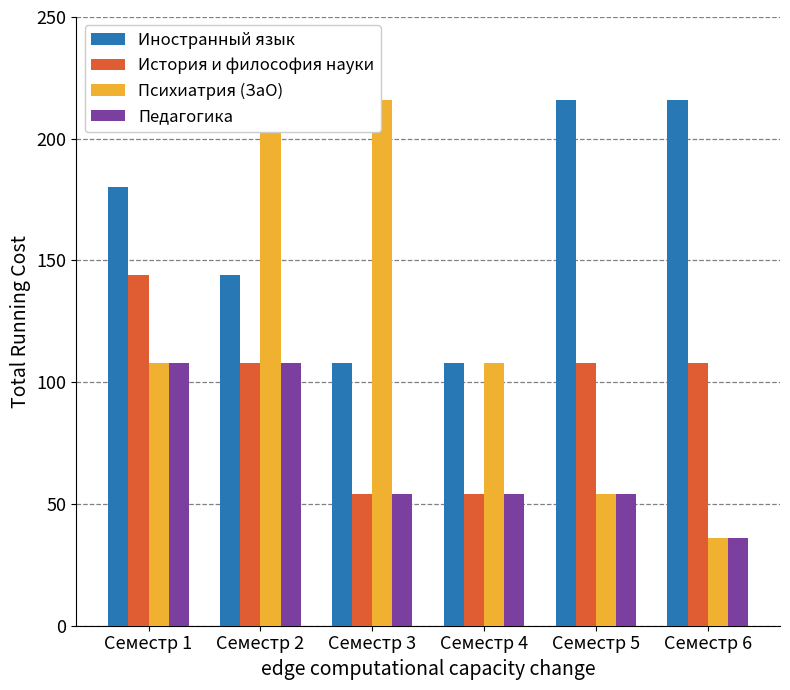

Rank the series by their average value, from highest to lowest.

Иностранный язык, Психиатрия (ЗаО), История и философия науки, Педагогика